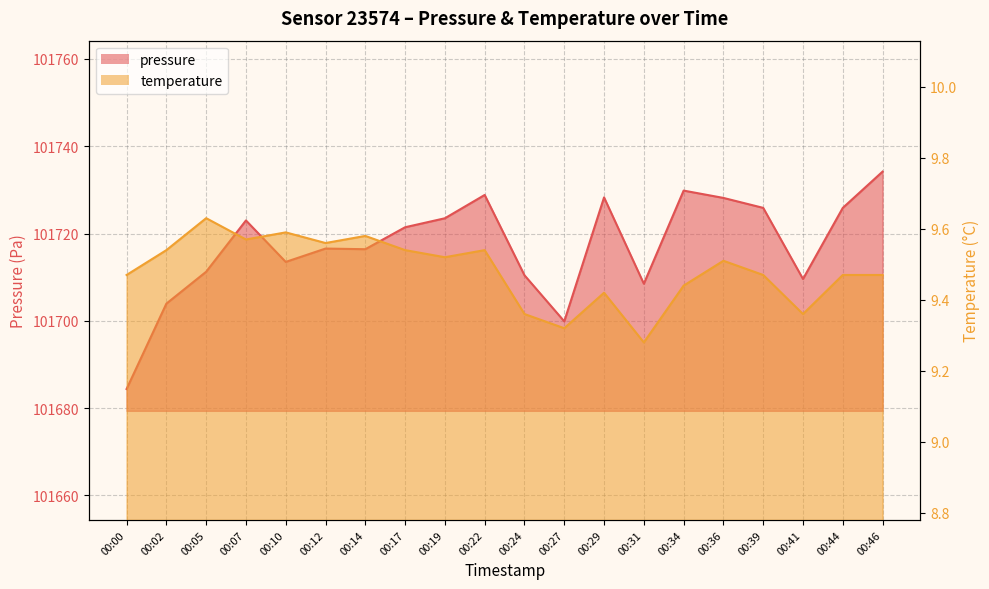

Rank the categories by pressure value from lowest to highest.

00:00, 00:27, 00:02, 00:31, 00:41, 00:24, 00:05, 00:10, 00:14, 00:12, 00:17, 00:07, 00:19, 00:39, 00:44, 00:36, 00:29, 00:22, 00:34, 00:46